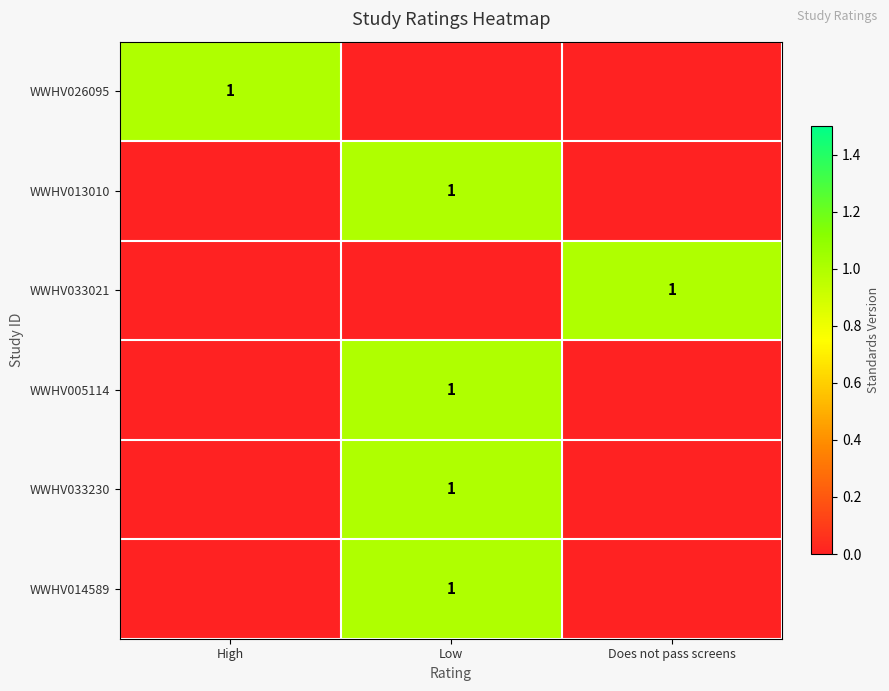

Is it true that WWHV033230 equals 1 at Low?

True